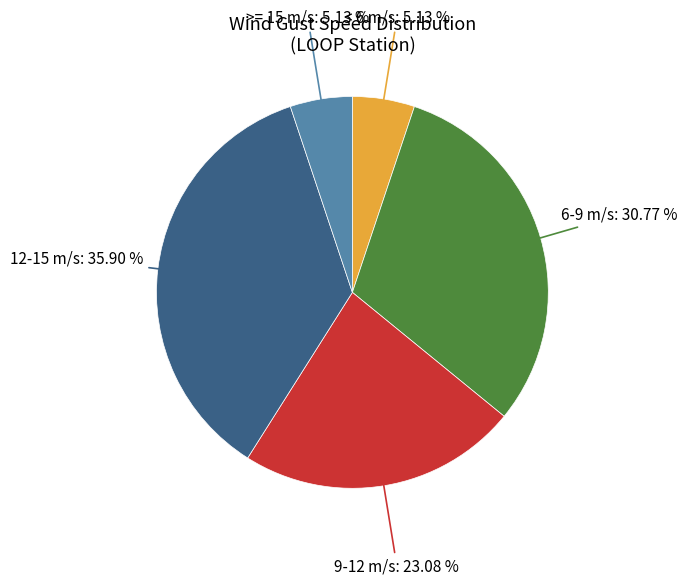

Is there a majority slice in this chart?

No